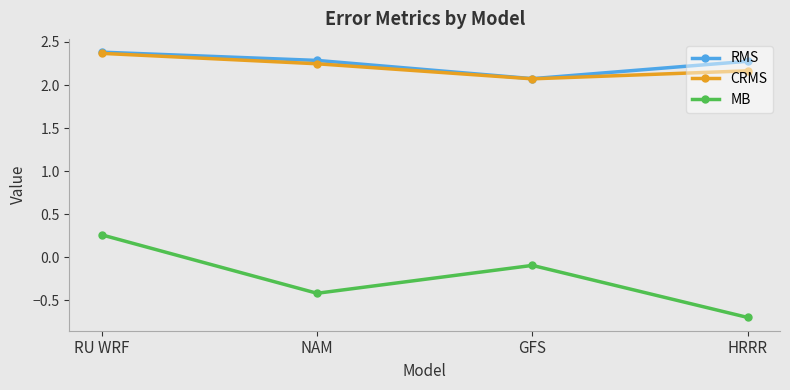

At how many categories does at least one series exceed 1?

4